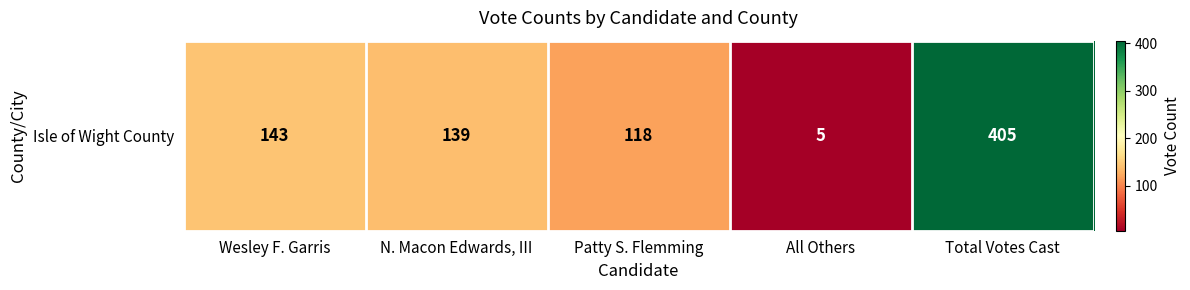

Reading left to right, what are all the values shown in this chart?

Wesley F. Garris=143	N. Macon Edwards, III=139	Patty S. Flemming=118	All Others=5	Total Votes Cast=405